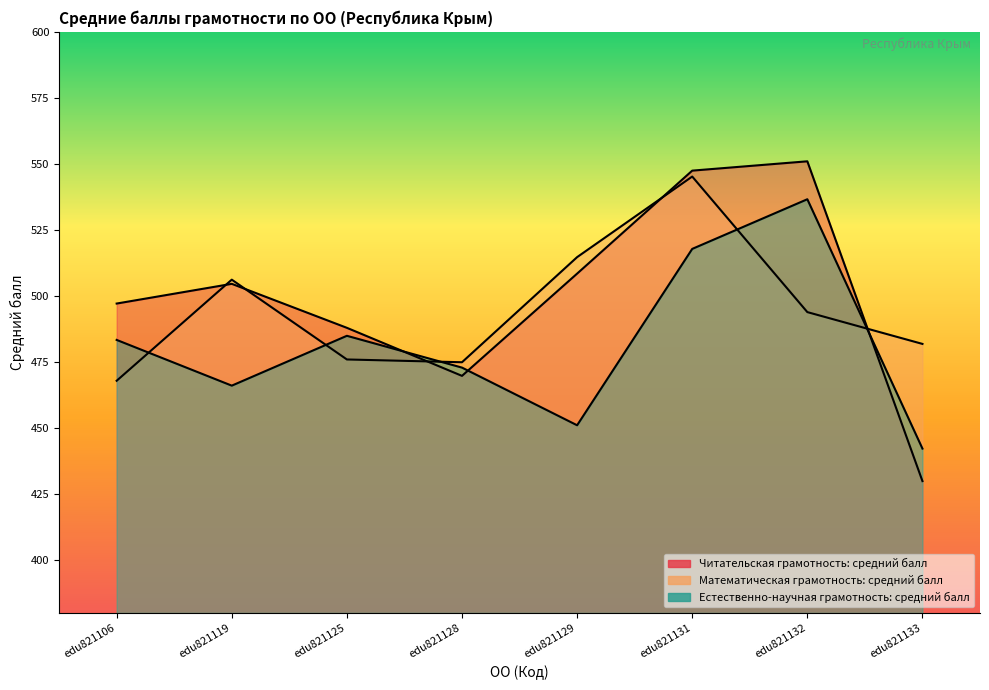

What is the difference between the maximum and minimum values in the Математическая грамотность: средний балл series?

77.3